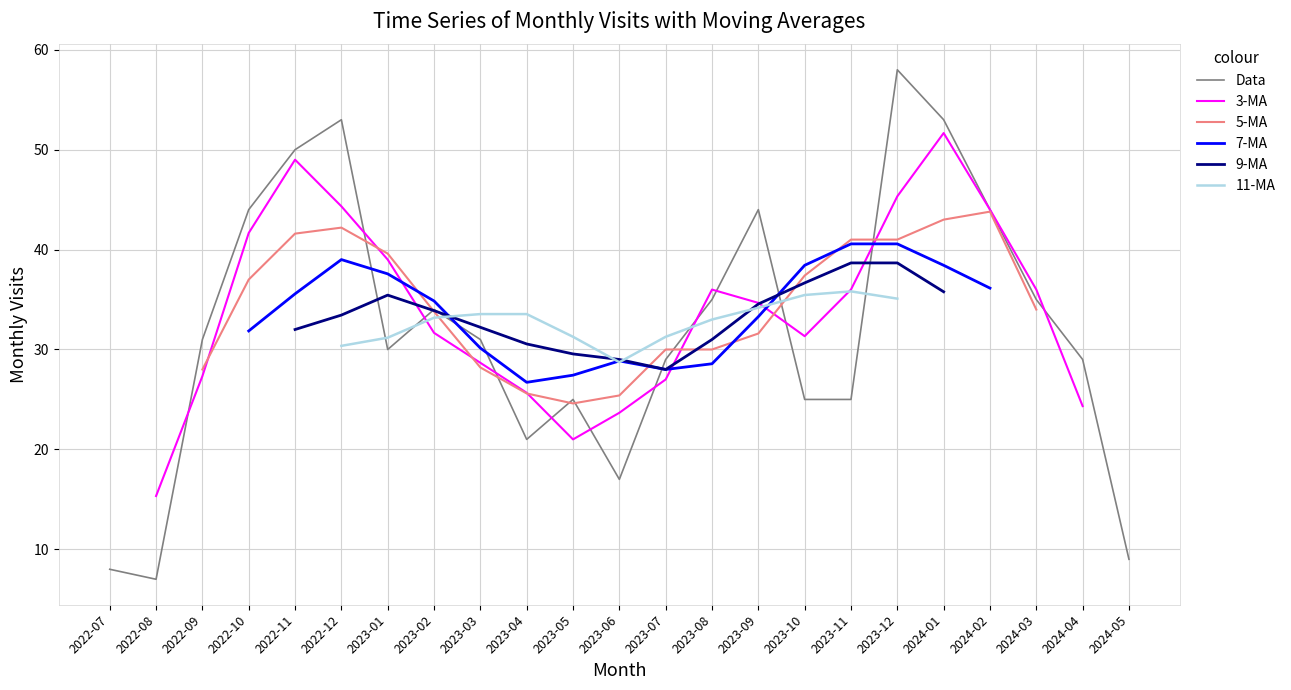

Between which two adjacent categories do 9-MA and 11-MA first intersect?

2023-02 and 2023-03